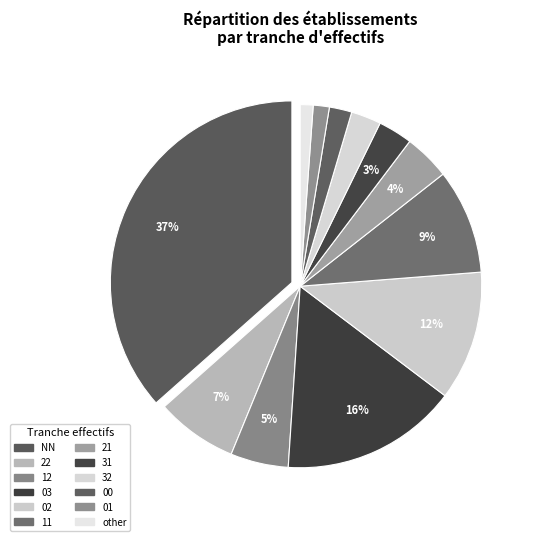

Count the number of slices in the pie.

12